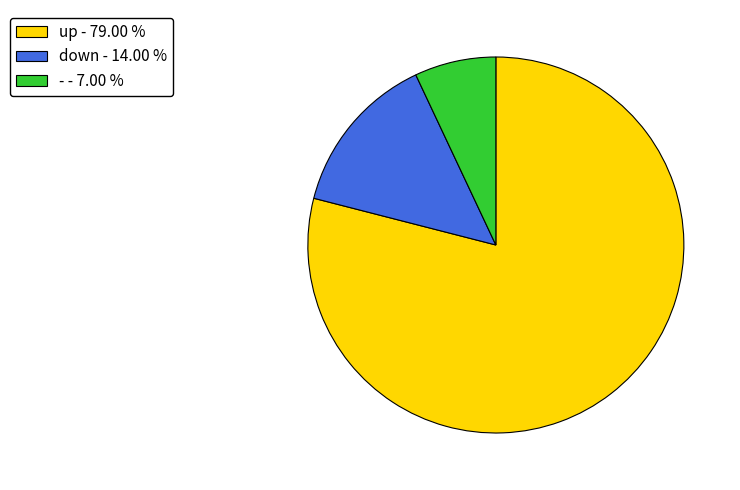

Which slice represents more than half of the pie?

up